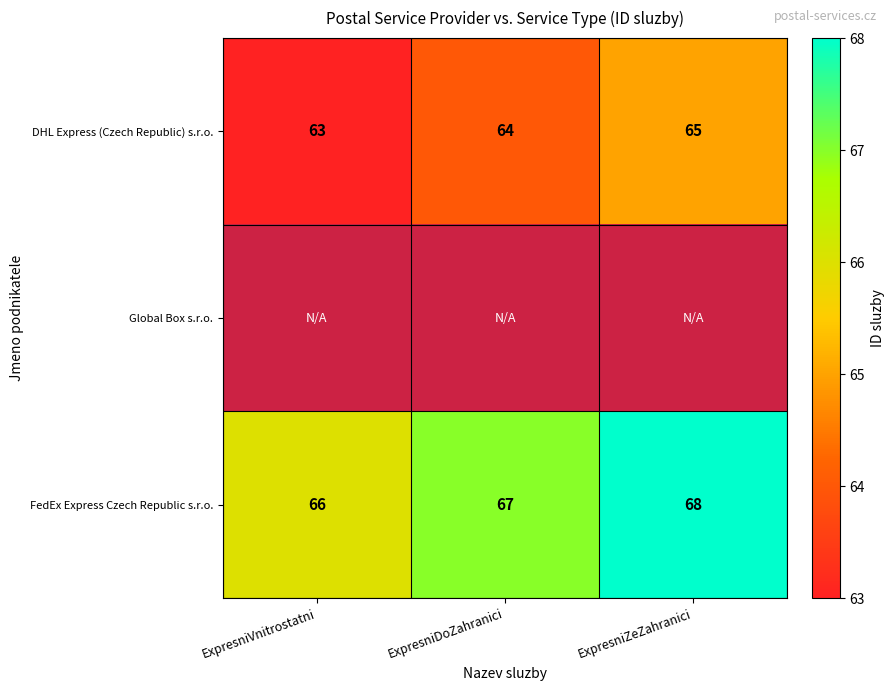

Is it true that FedEx Express Czech Republic s.r.o. equals 29.0 at ExpresniDoZahranici?

False